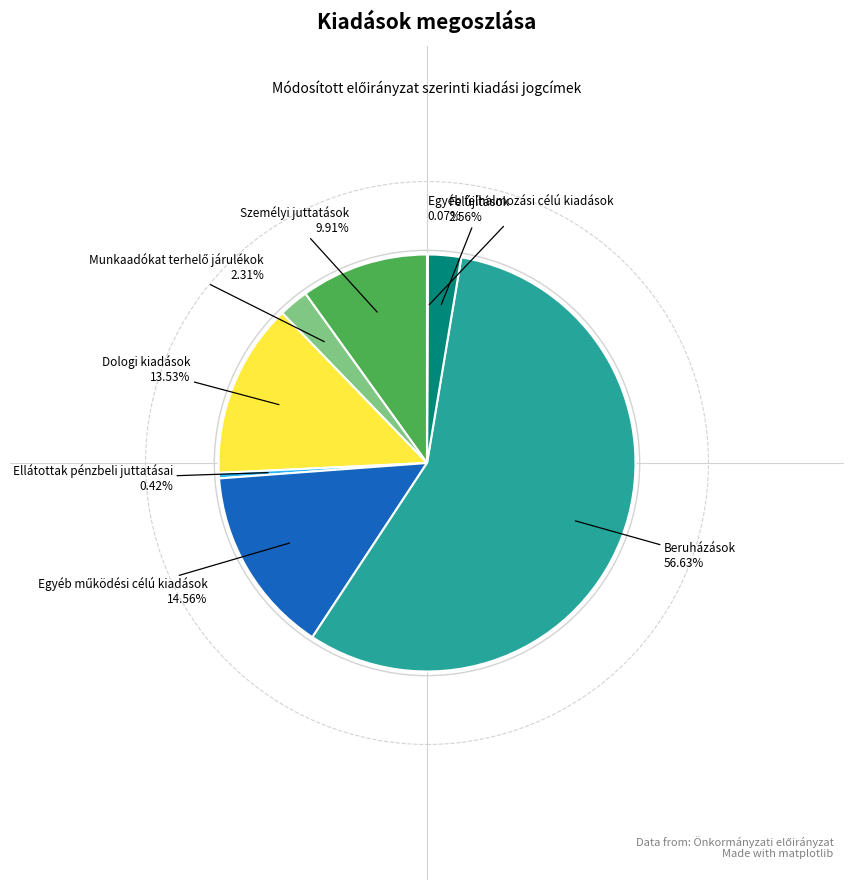

Is there any slice that represents more than half of the pie?

Yes